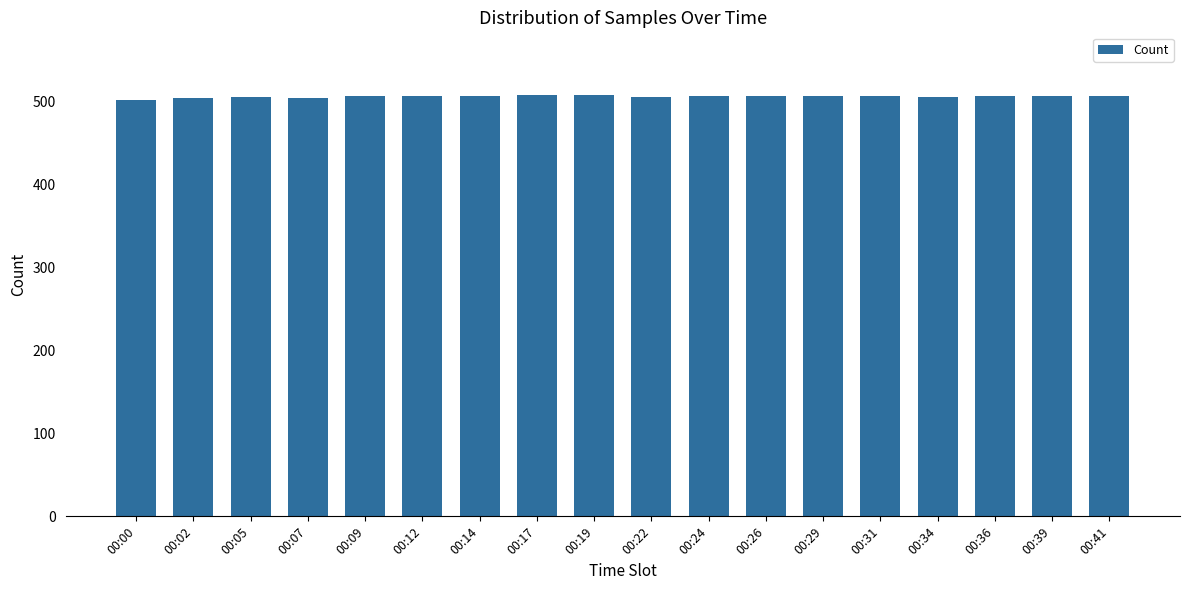

What is the smallest value displayed?

502.1